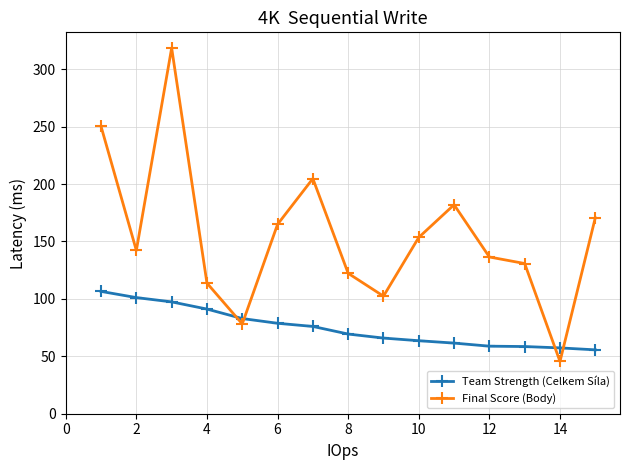

What is the minimum value for Team Strength (Celkem Síla)?

55.6